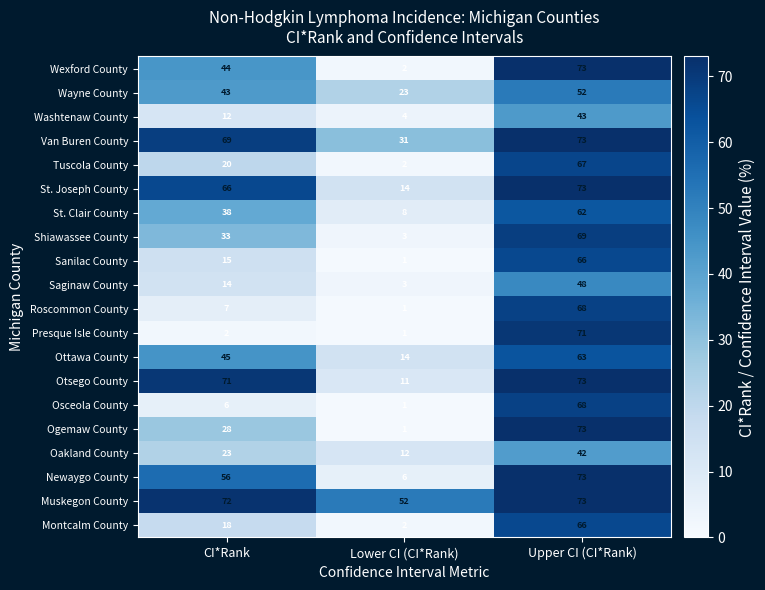

What is the highest value of the Montcalm County series?

66